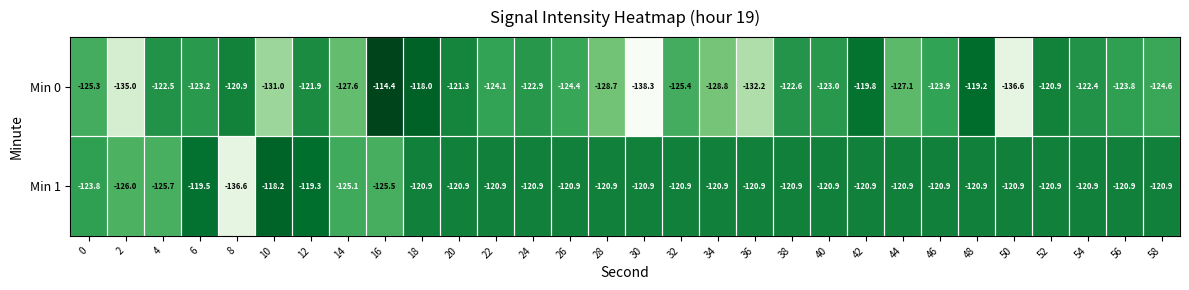

List the series in order of their overall mean, lowest first.

Min 0, Min 1